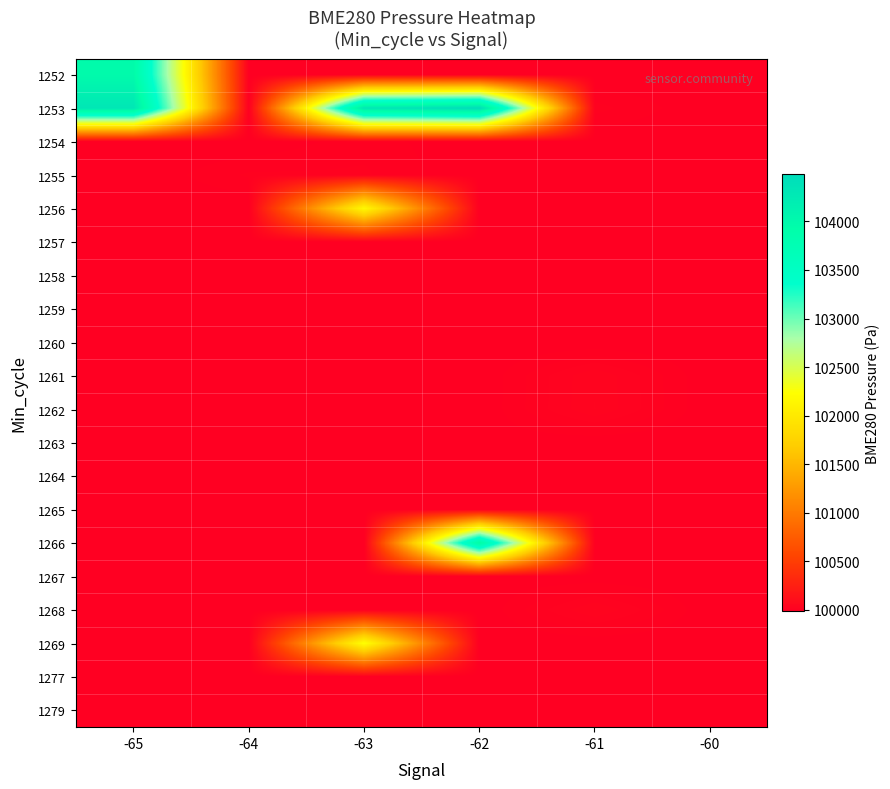

Reading left to right, transcribe all the data shown in this chart.

1252: -65=103974.0	-64=99986.6	-63=99986.6	-62=99986.6	-61=99986.6	-60=99986.6
1253: -65=104308.0	-64=99986.6	-63=104308.0	-62=104483.0	-61=100007.9	-60=99986.6
1254: -65=99986.6	-64=99986.6	-63=100000.8	-62=99986.6	-61=99986.6	-60=99986.6
1255: -65=99986.6	-64=100005.8	-63=100005.8	-62=99986.6	-61=99986.6	-60=99986.6
1256: -65=99986.6	-64=99986.6	-63=102168.0	-62=99988.3	-61=99986.6	-60=99986.6
1257: -65=99986.6	-64=99986.6	-63=99986.6	-62=99986.6	-61=99986.6	-60=99986.6
1258: -65=99986.6	-64=99986.6	-63=99986.6	-62=99986.6	-61=99986.6	-60=99986.6
1259: -65=99986.6	-64=99986.6	-63=99986.6	-62=99990.0	-61=99986.6	-60=99986.6
1260: -65=99986.6	-64=99986.6	-63=99986.6	-62=99986.6	-61=99986.6	-60=99986.6
1261: -65=99986.6	-64=99986.6	-63=99986.6	-62=99986.6	-61=100029.9	-60=99986.6
1262: -65=99986.6	-64=99986.6	-63=99986.6	-62=99986.6	-61=100030.9	-60=99986.6
1263: -65=99986.6	-64=99986.6	-63=99986.6	-62=99990.6	-61=99986.6	-60=99986.6
1264: -65=99986.6	-64=99986.6	-63=99986.6	-62=99989.1	-61=99989.4	-60=99986.6
1265: -65=99986.6	-64=99986.6	-63=99986.6	-62=99991.8	-61=99986.6	-60=99986.6
1266: -65=99986.6	-64=99986.6	-63=99986.6	-62=104003.0	-61=99993.2	-60=99986.6
1267: -65=99986.6	-64=99986.6	-63=99986.6	-62=99989.2	-61=99986.6	-60=99986.6
1268: -65=99986.6	-64=99986.6	-63=99986.6	-62=99986.6	-61=100031.3	-60=99986.6
1269: -65=99986.6	-64=99986.6	-63=102248.5	-62=99986.6	-61=99986.6	-60=99986.6
1277: -65=99986.6	-64=99986.6	-63=99986.6	-62=99986.6	-61=99986.6	-60=99986.6
1279: -65=99986.6	-64=99986.6	-63=99986.6	-62=99986.6	-61=99986.6	-60=99986.6